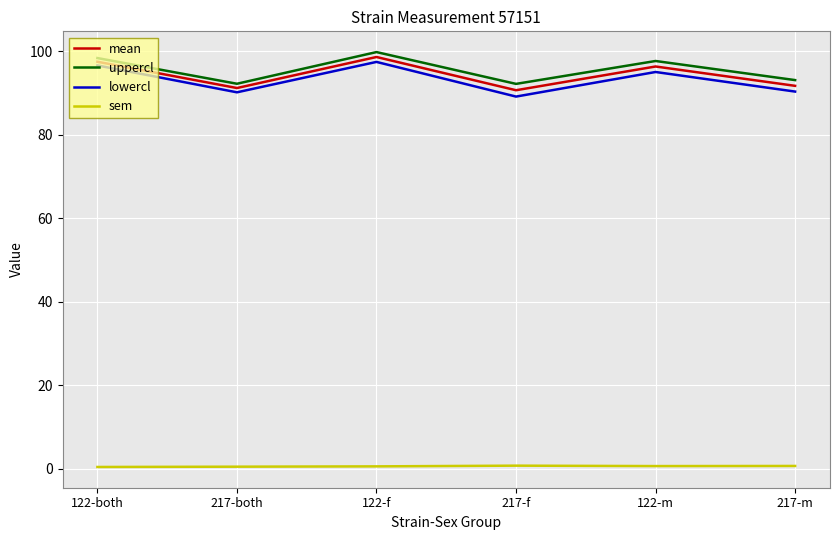

How many lines are shown in the chart?

4